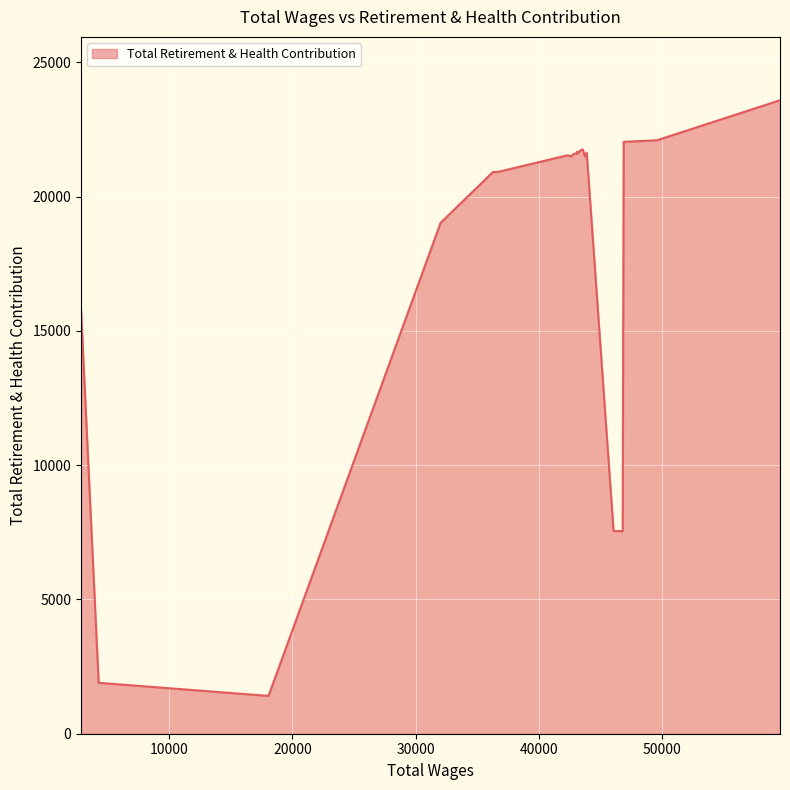

What is the difference between the maximum and minimum values?

22176